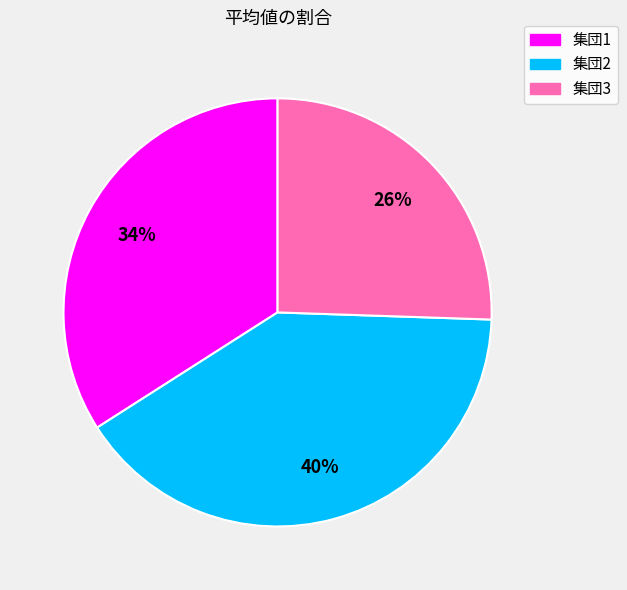

To the nearest percent, what percentage of the pie is 集団1?

34%